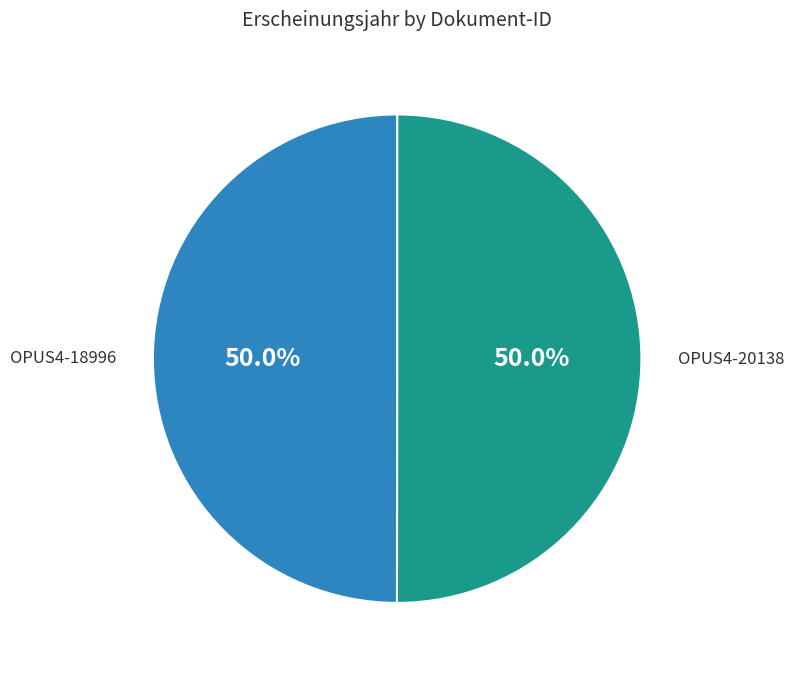

Approximately how many times larger is the value at OPUS4-18996 compared to OPUS4-20138?

1.0